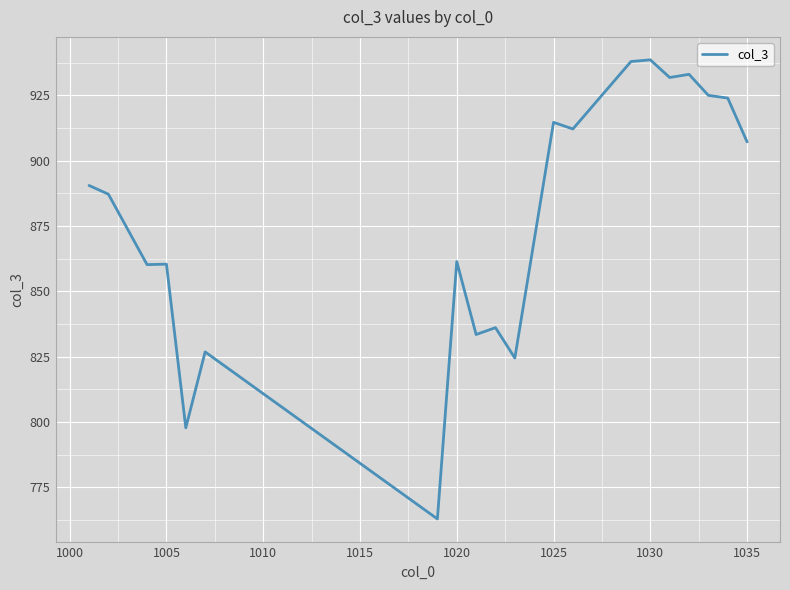

Does the chart display data point markers on the line(s)?

No